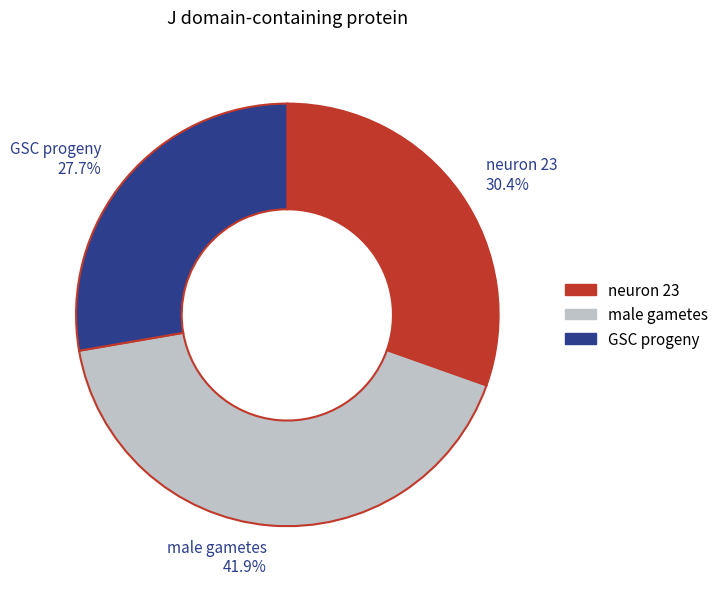

The male gametes slice represents 42% of the pie. True or false?

True